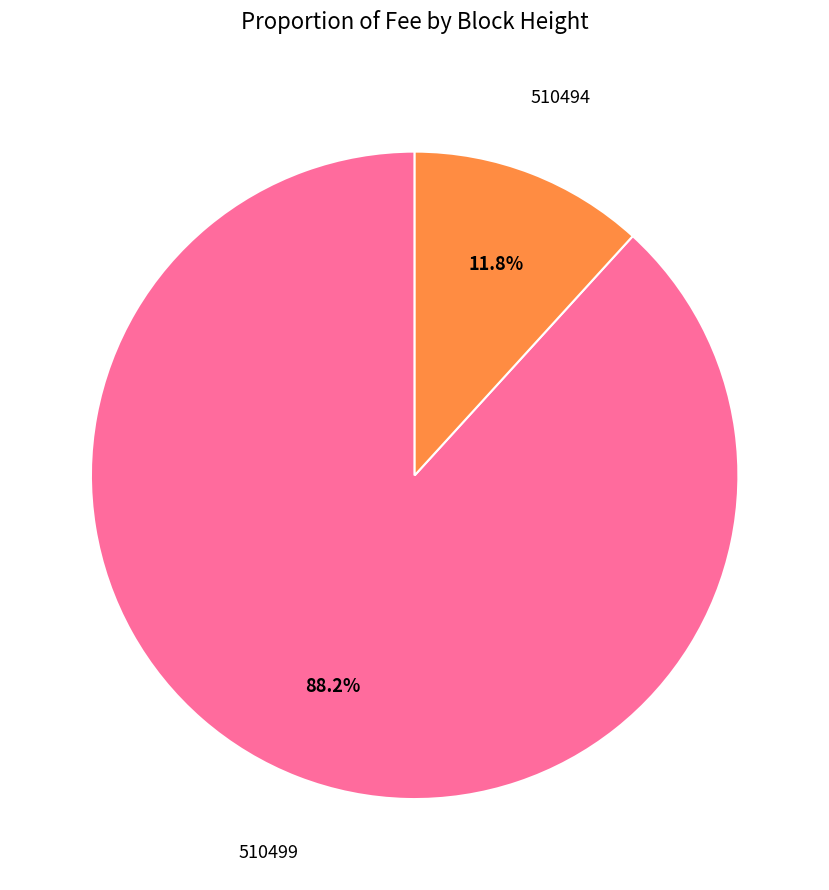

Is there any slice that represents more than half of the pie?

Yes